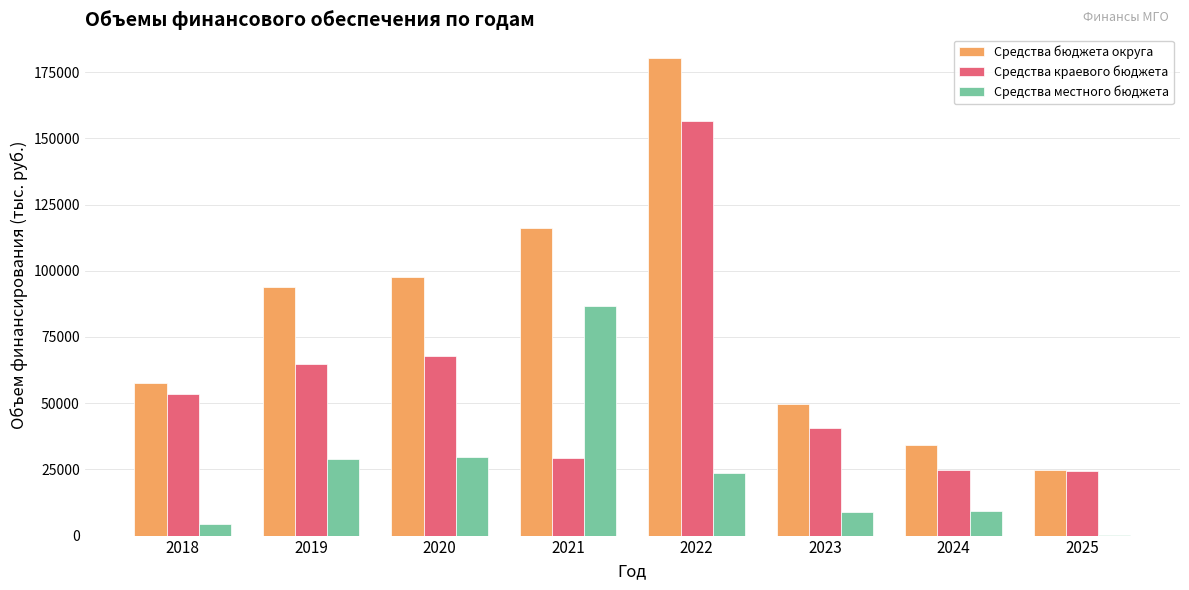

What is the sum of the Средства бюджета округа values at 2021 and 2018?

173659.4